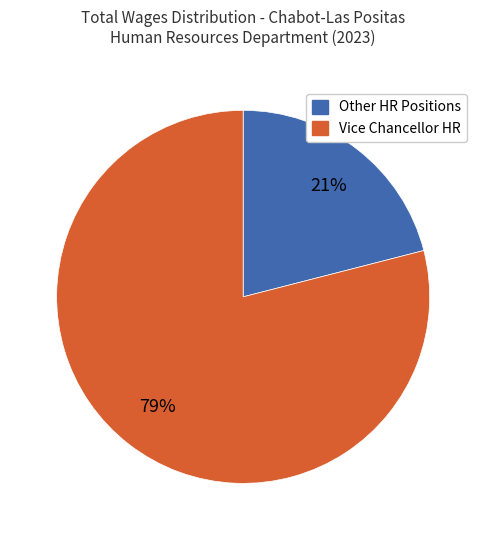

Does any single category account for the majority?

Yes